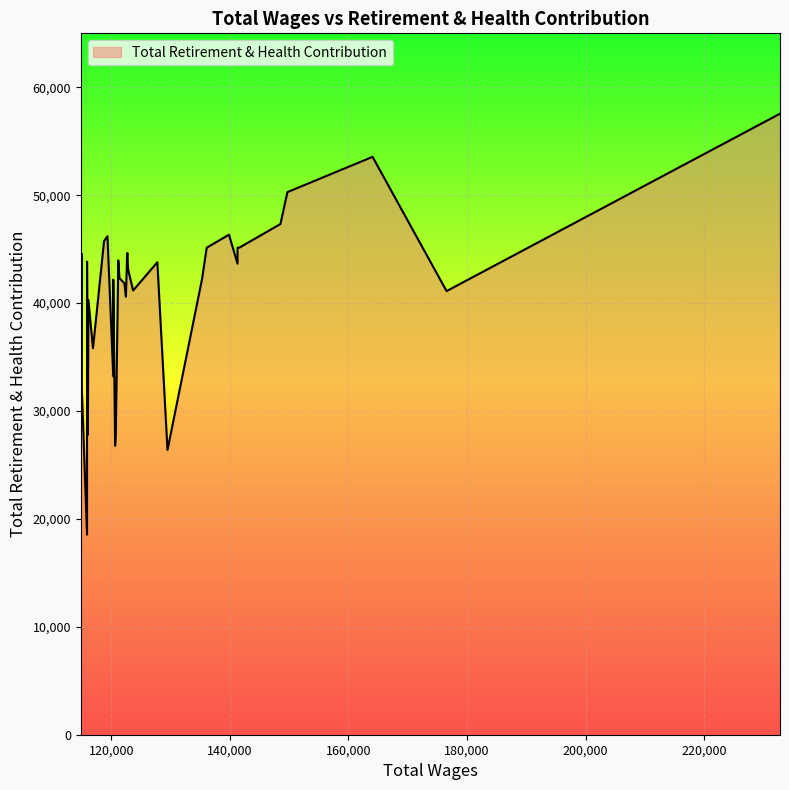

What is the ratio of the value at 114988 to the value at 122234?

1.1